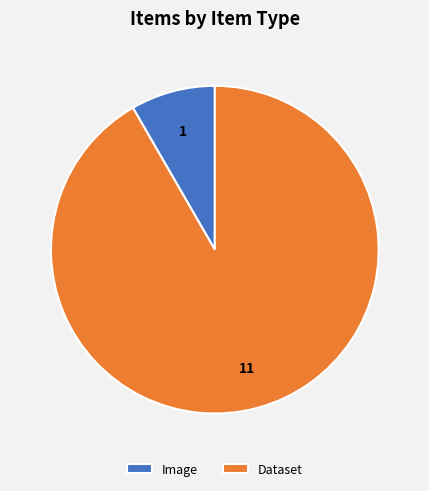

Which slice is the smallest?

Image